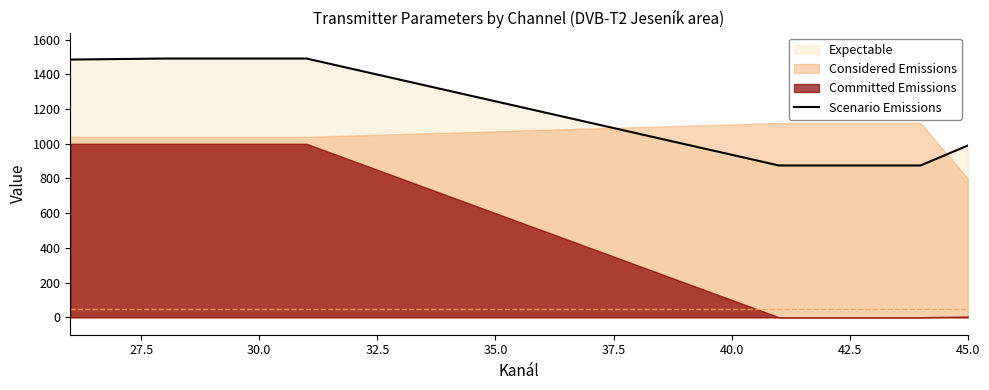

How many lines are shown in the chart?

1